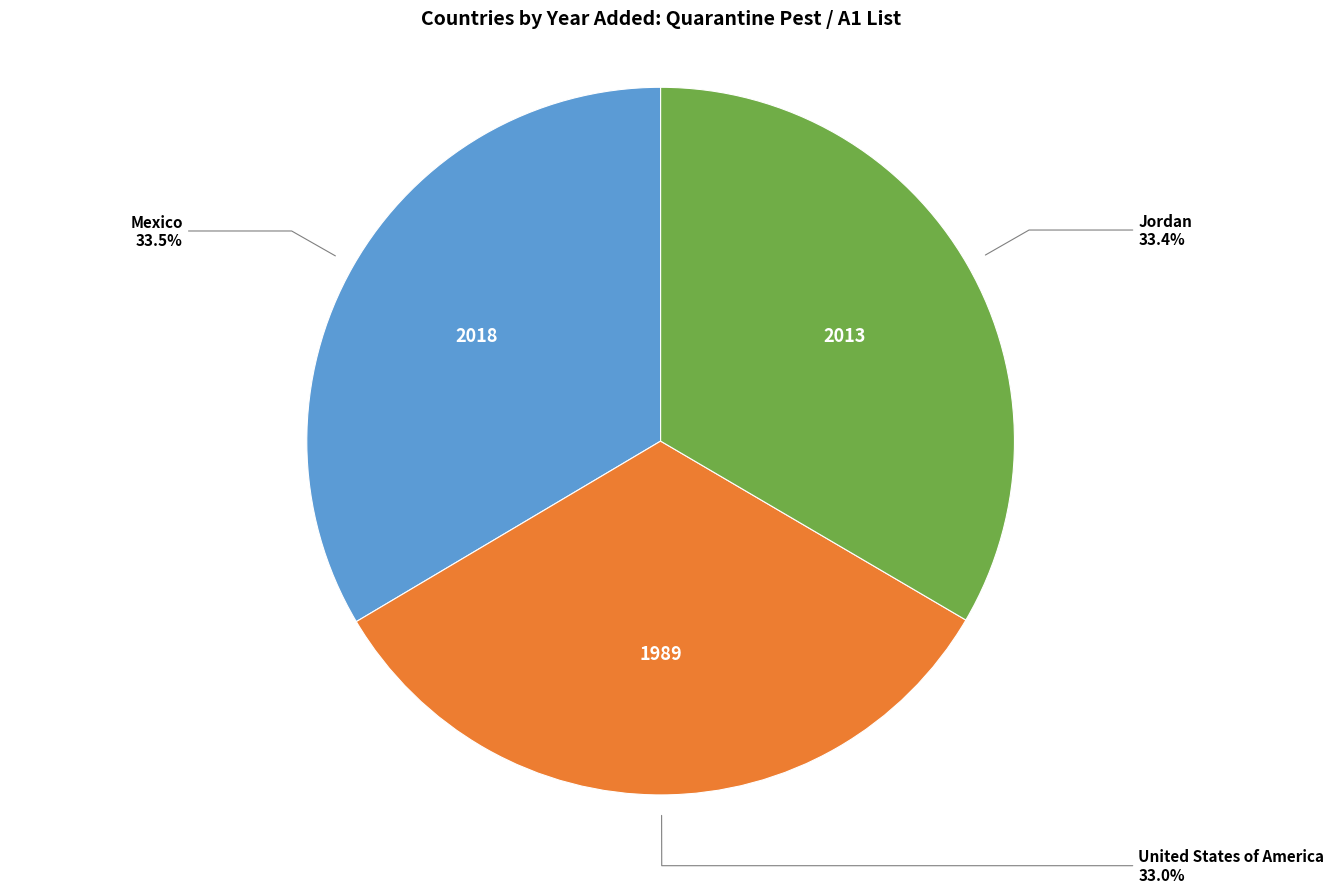

To the nearest percent, what is the combined percentage of Jordan and Mexico?

67%